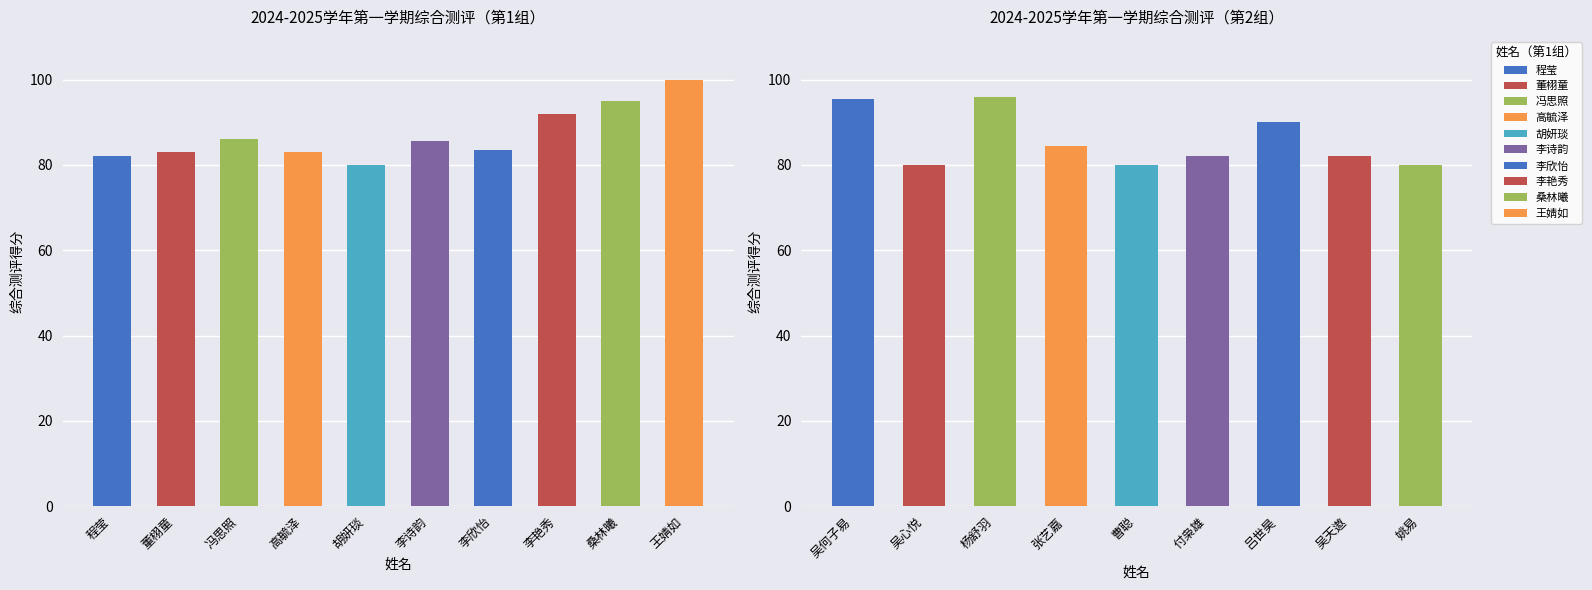

What is the ratio of the value at 高毓泽 to the value at 桑林曦?

0.9